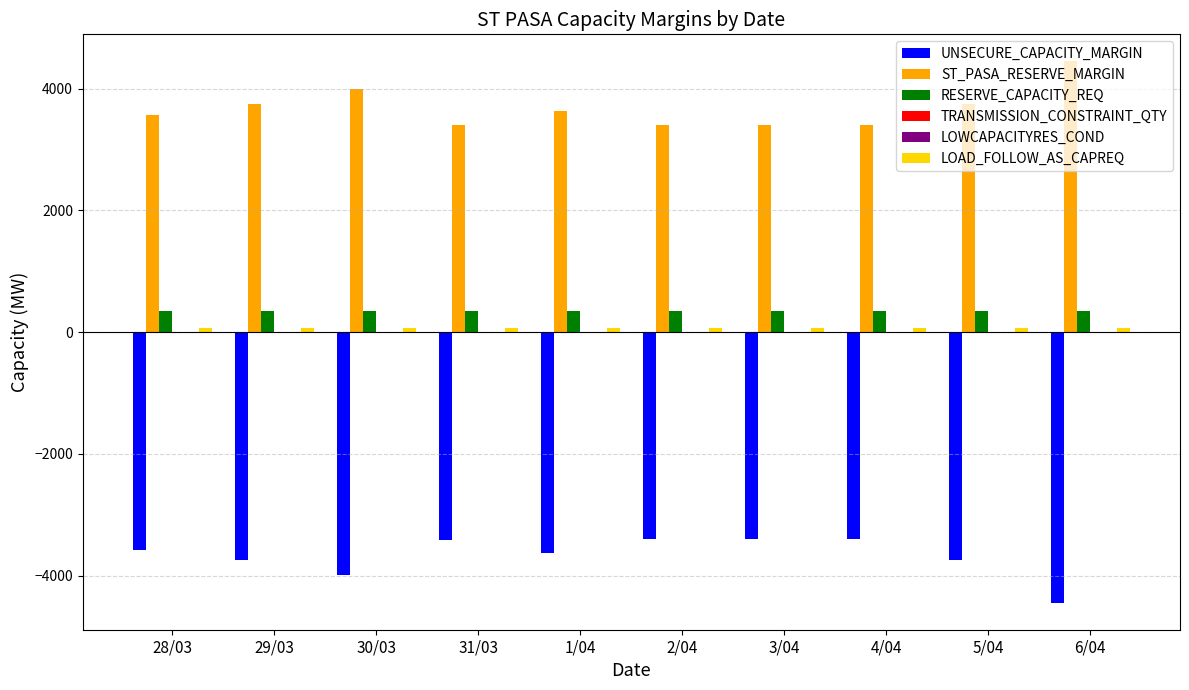

Which series has the largest total across all categories?

ST_PASA_RESERVE_MARGIN